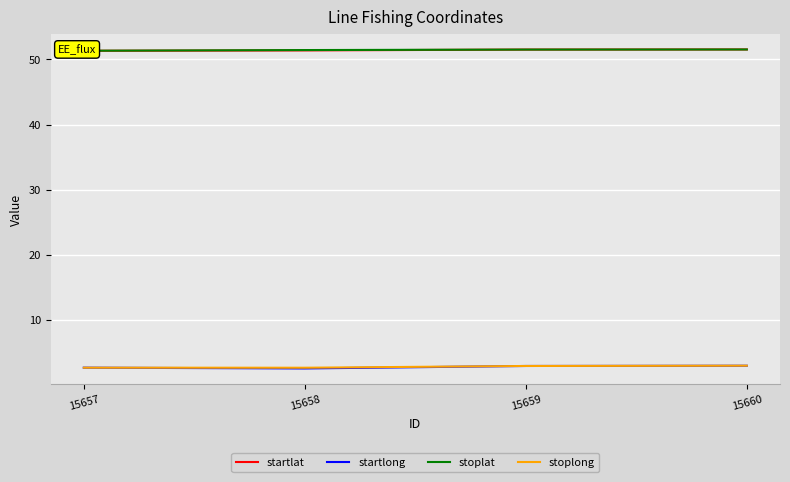

At which label does startlat reach its minimum?

15657